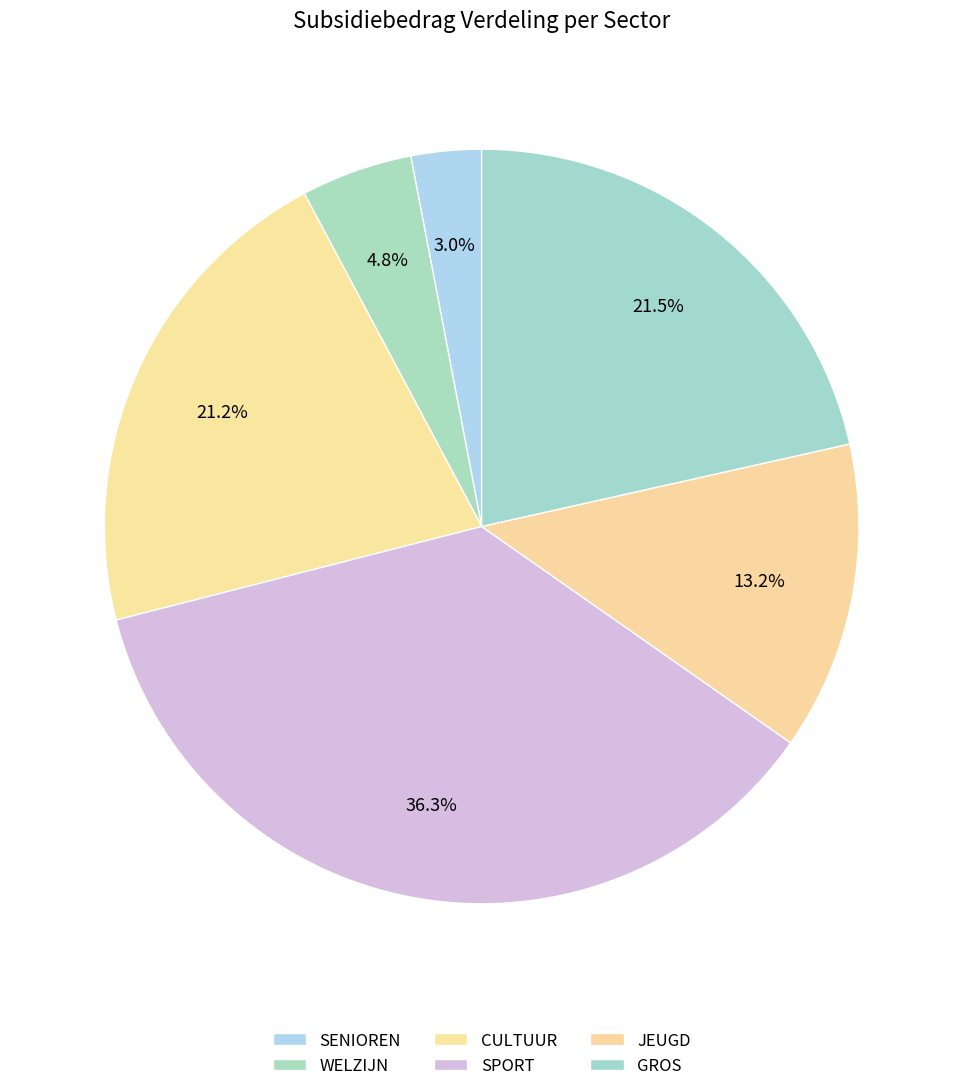

To the nearest percent, what is the difference between the largest and smallest slice percentages?

33%